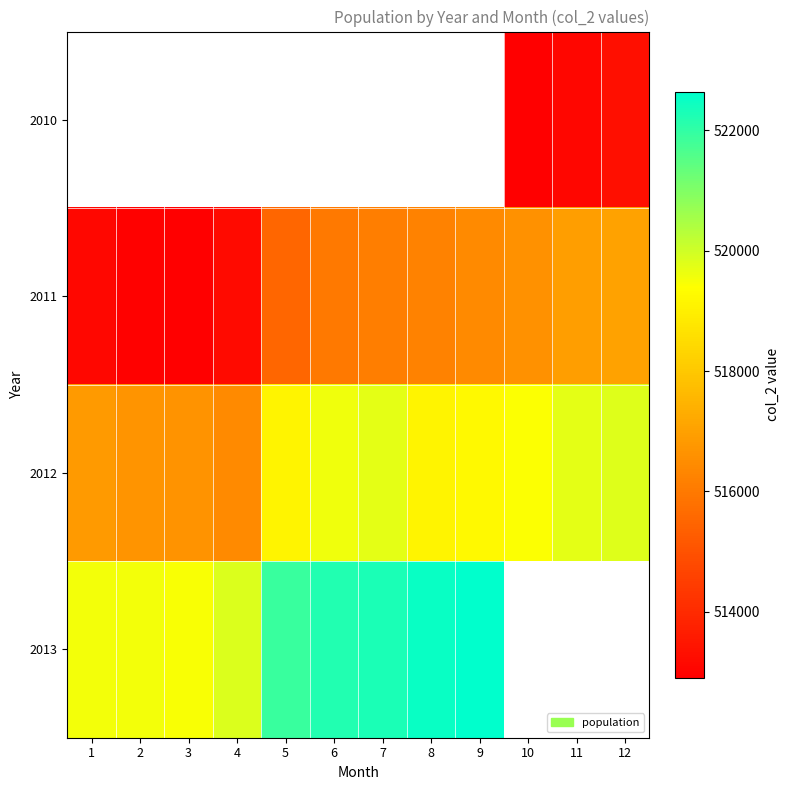

What is the highest value of the 2013 series?

522643.0